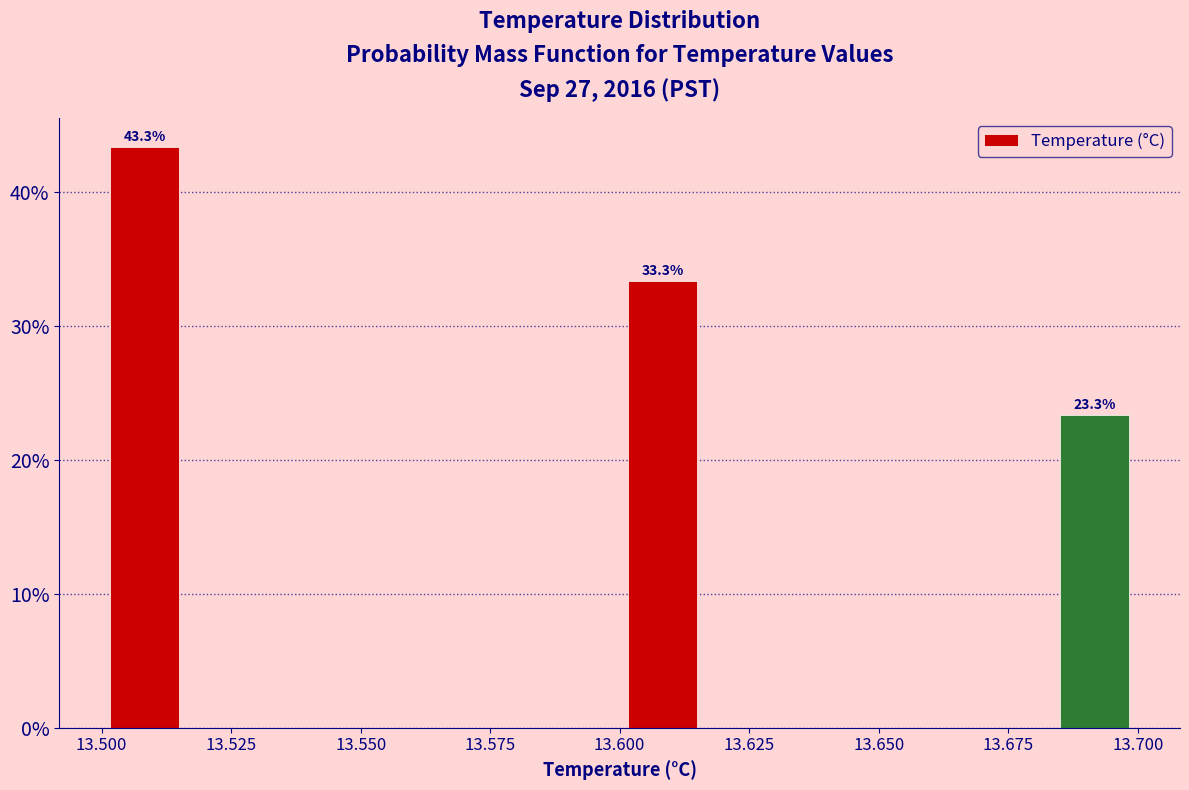

Around what value on the x-axis is the tallest bar? Give the approximate position of its centre, as read against the axis.

13.510